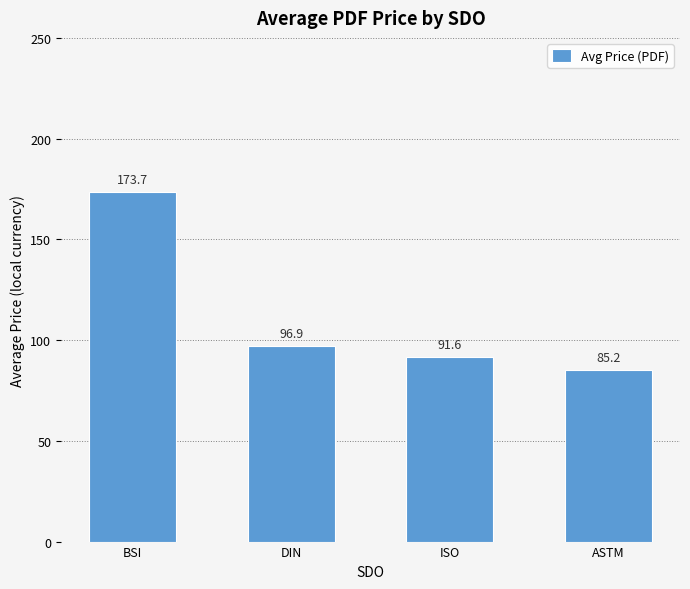

Are the bars horizontal?

No